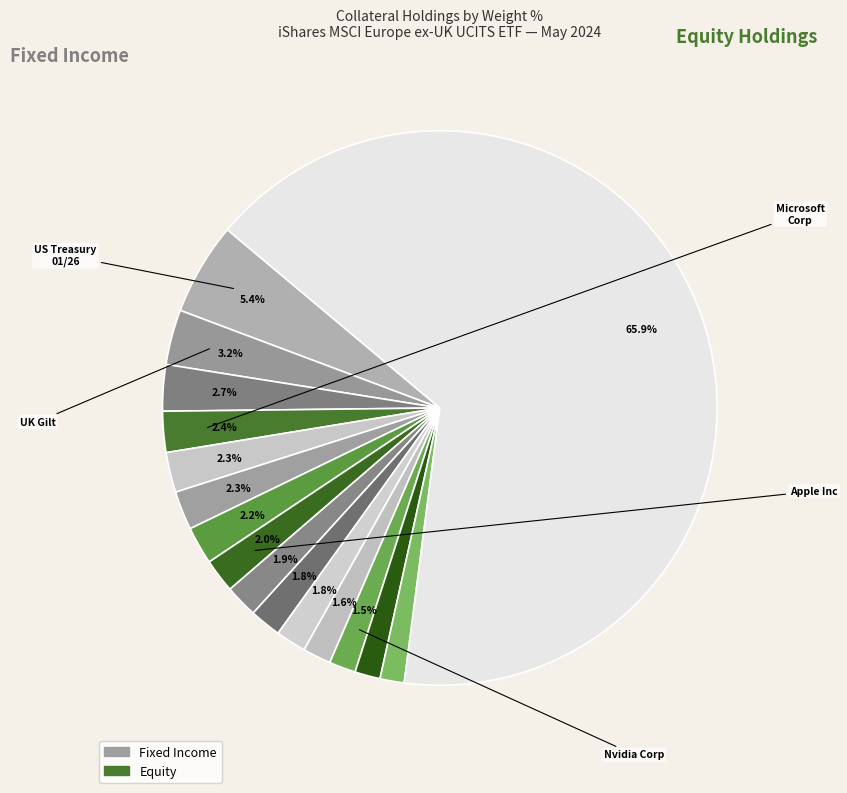

How many segments does this pie chart have?

16